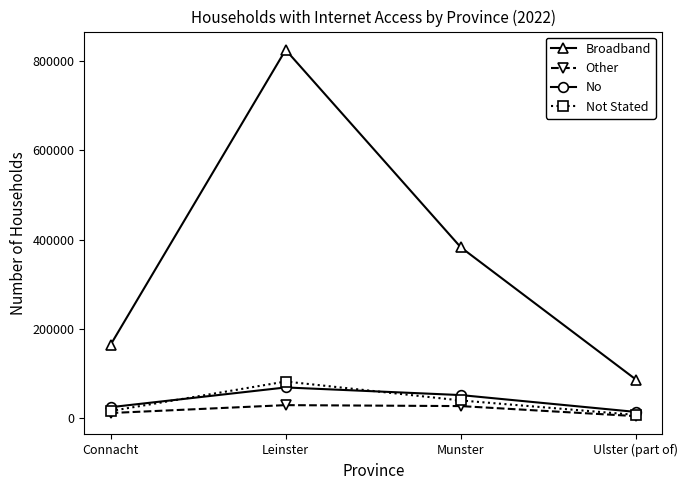

At which category is the sum across all series the highest?

Leinster